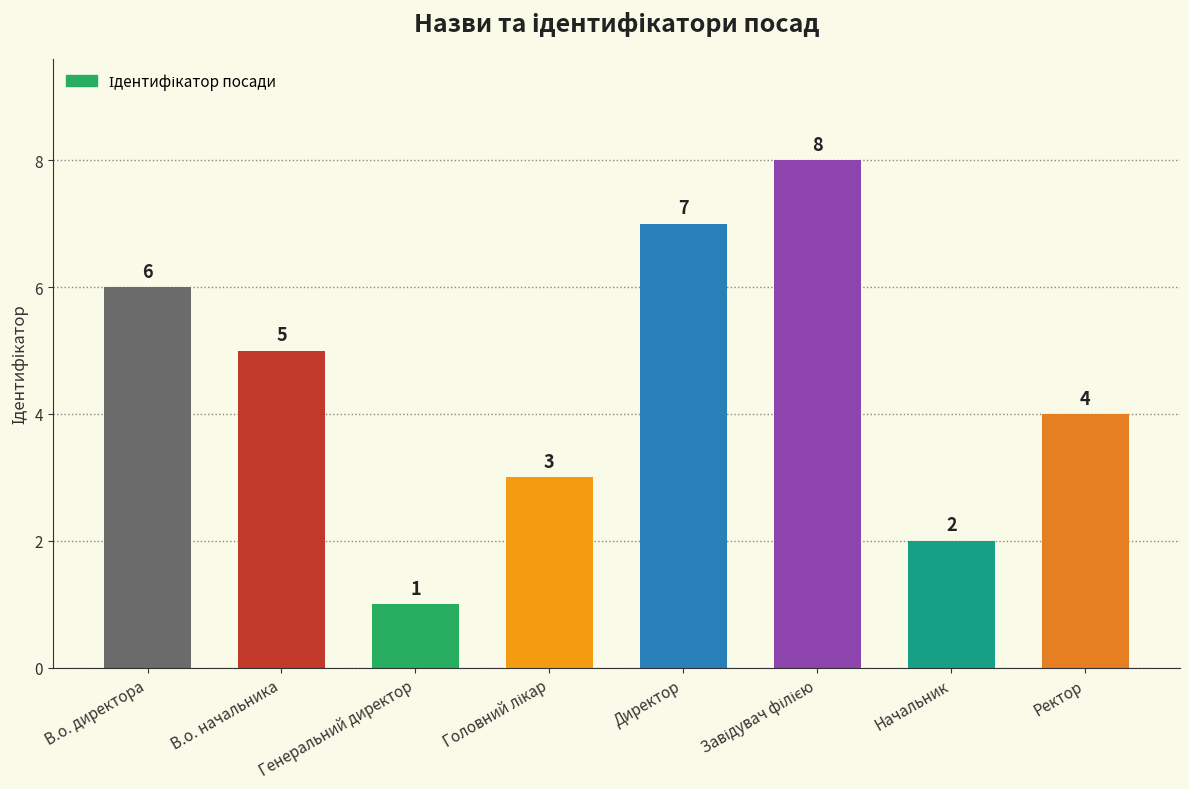

At which label is the value closest to 4?

Ректор